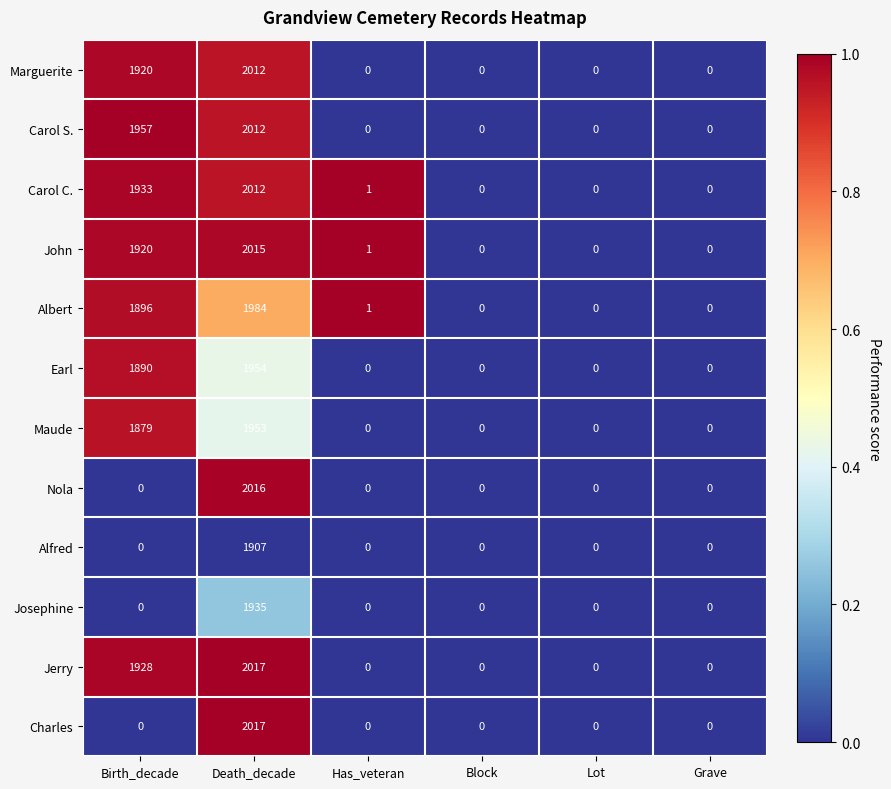

Which category has the highest value in the Earl series?

Death_decade